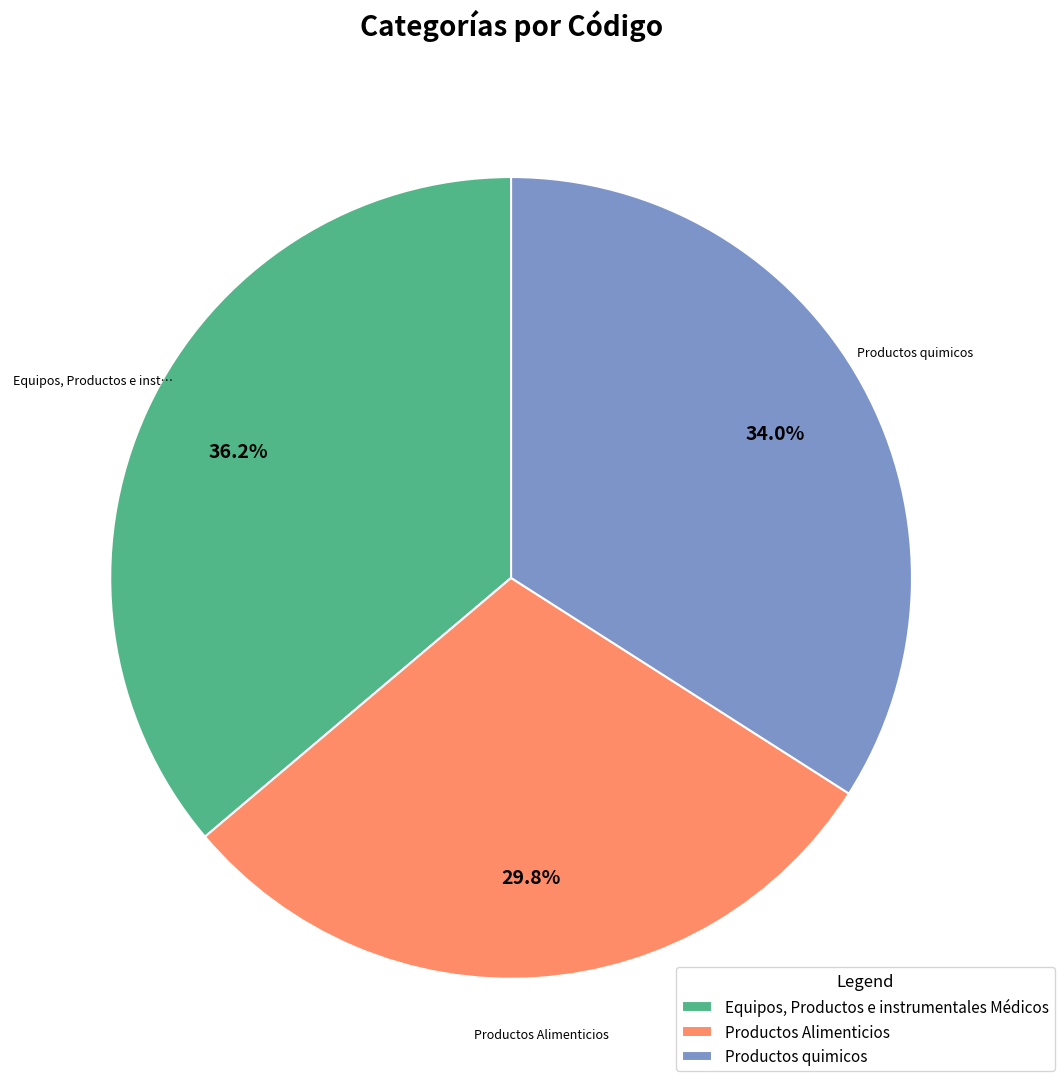

To the nearest percent, what is the combined percentage of Equipos, Productos e instrumentales Médicos and Productos quimicos?

70%